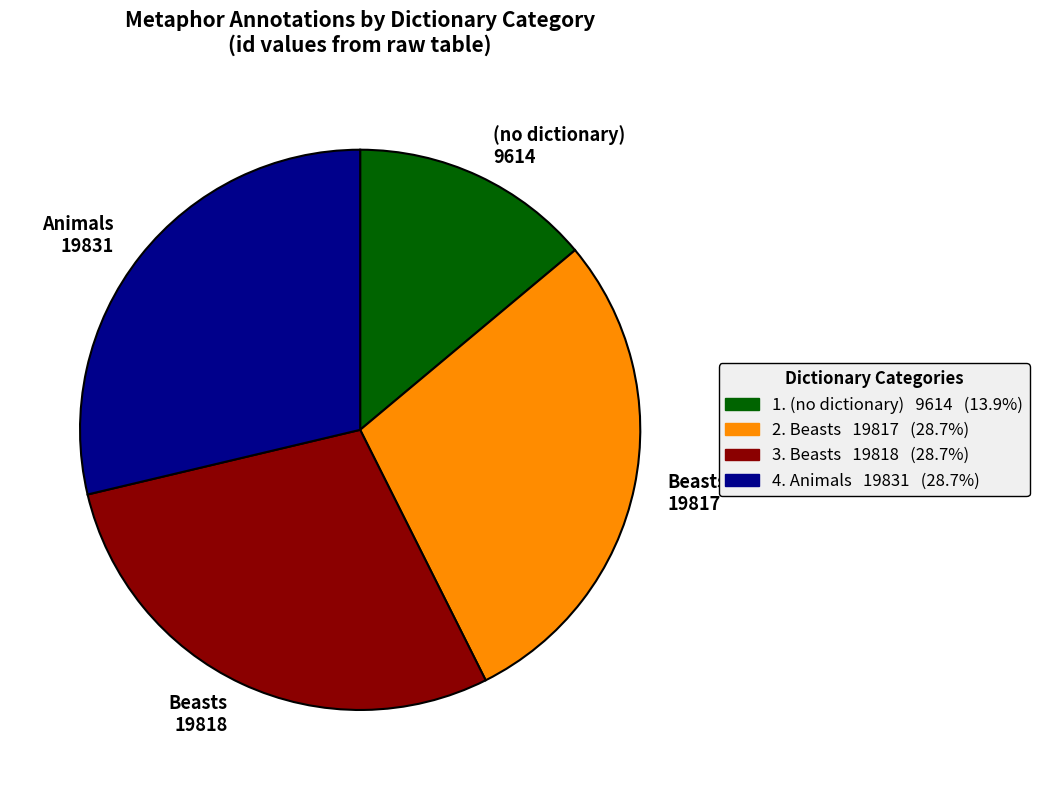

How many segments does this pie chart have?

4